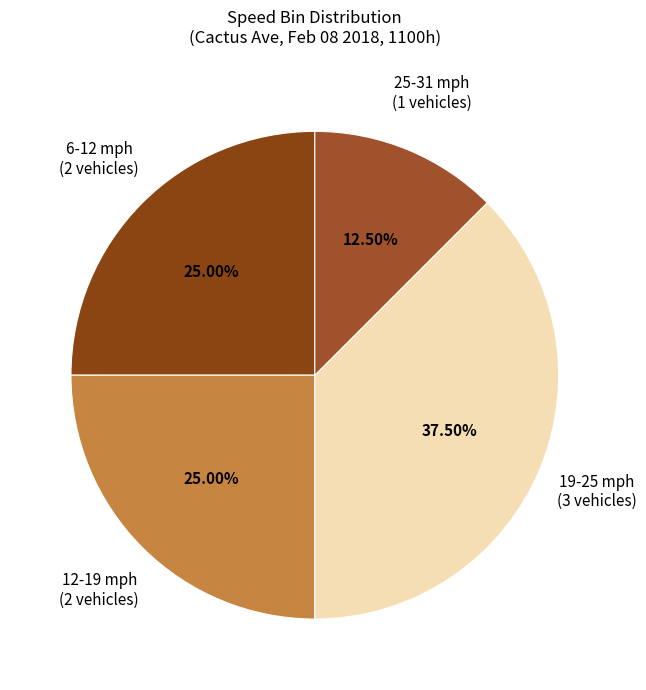

How many segments does this pie chart have?

4